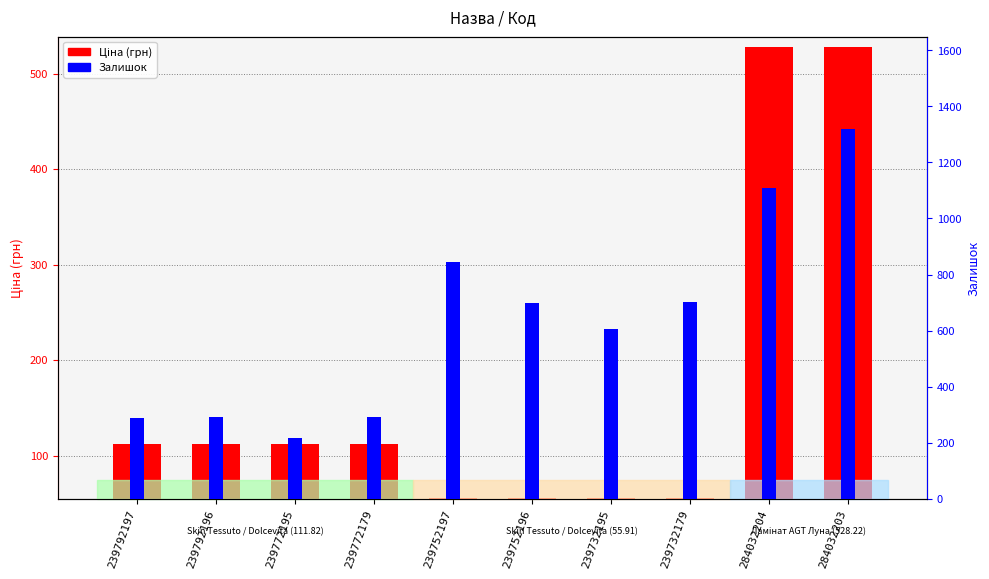

Which series changed the most between 239792197 and 284032203?

Залишок